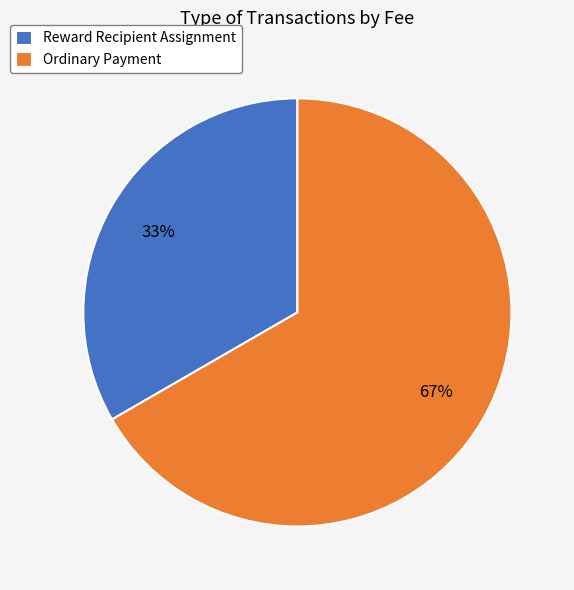

Which category has the biggest portion of the pie?

Ordinary Payment